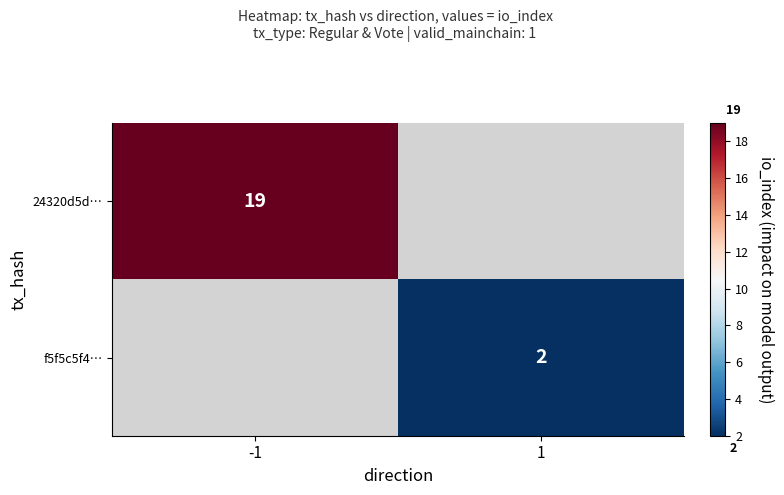

Is it true that 24320d5d… equals 19 at -1?

True